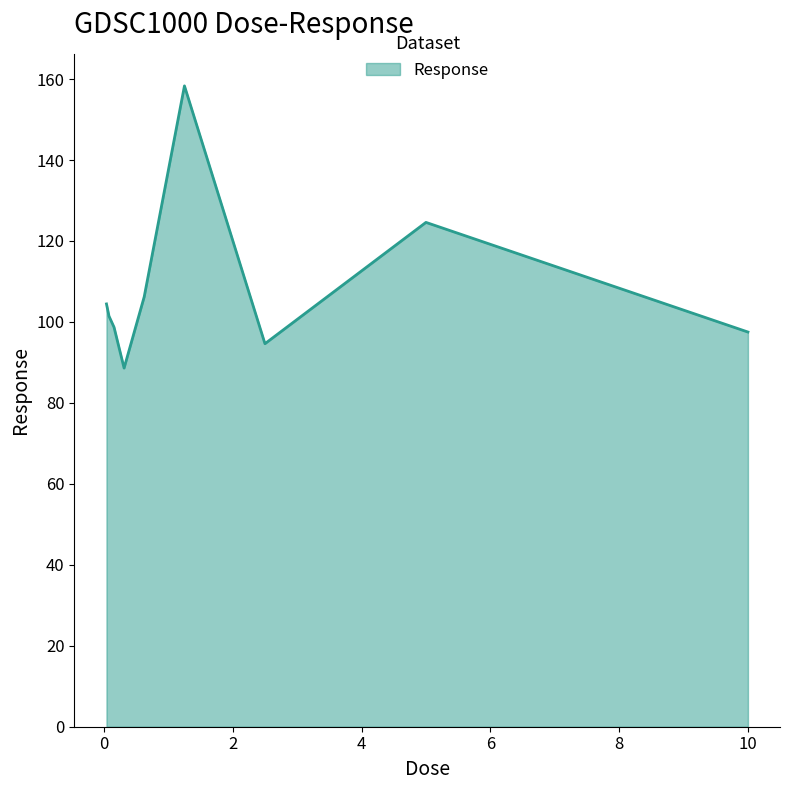

What is the difference between the maximum and minimum values?

69.7